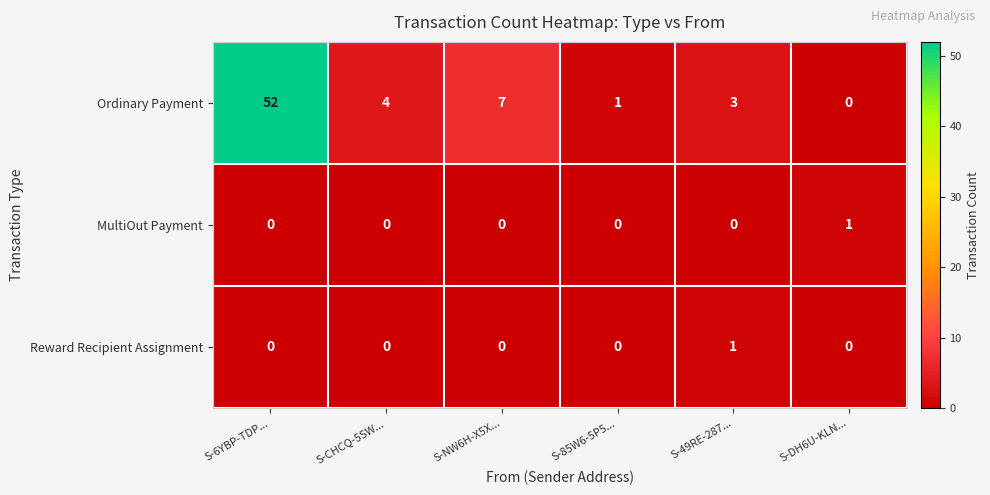

How many MultiOut Payment values are between 0 and 1?

6